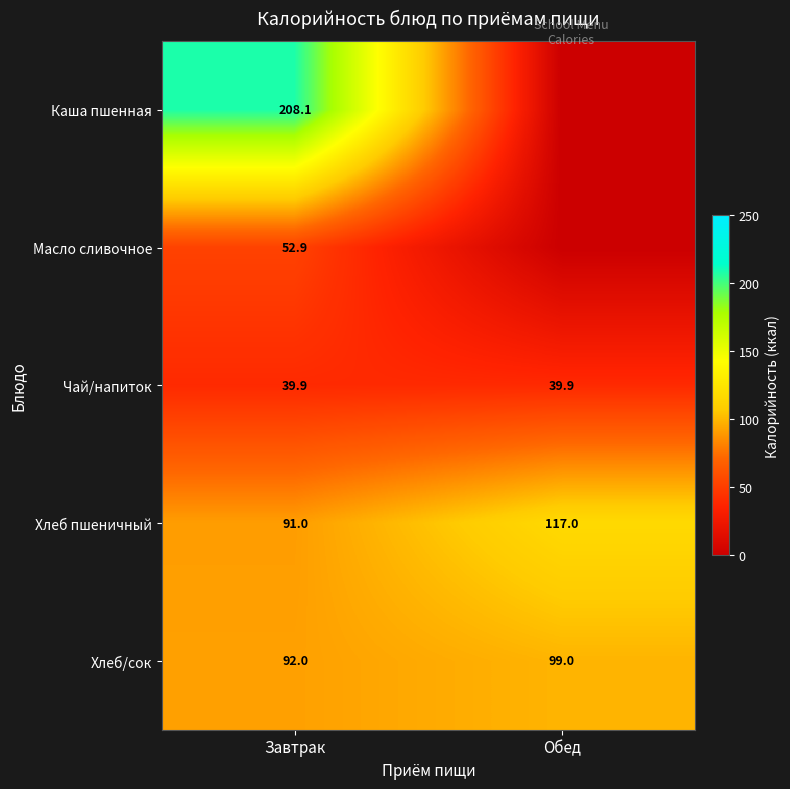

What is the spread (max minus min) of values at Завтрак?

168.2